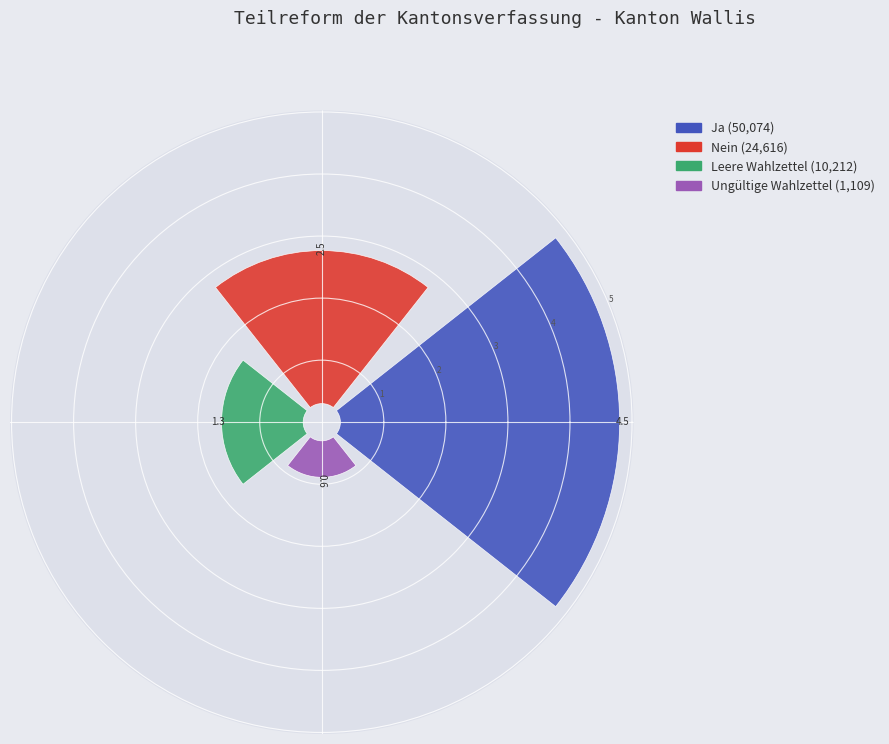

Which has a higher value, Leere Wahlzettel or Ungültige Wahlzettel?

Leere Wahlzettel